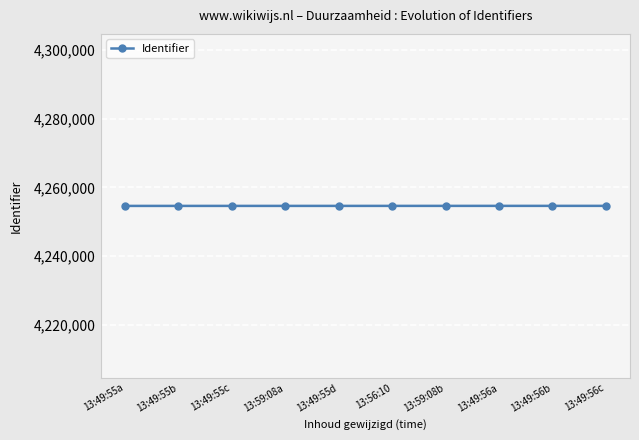

What is the minimum value shown in the chart?

4254604